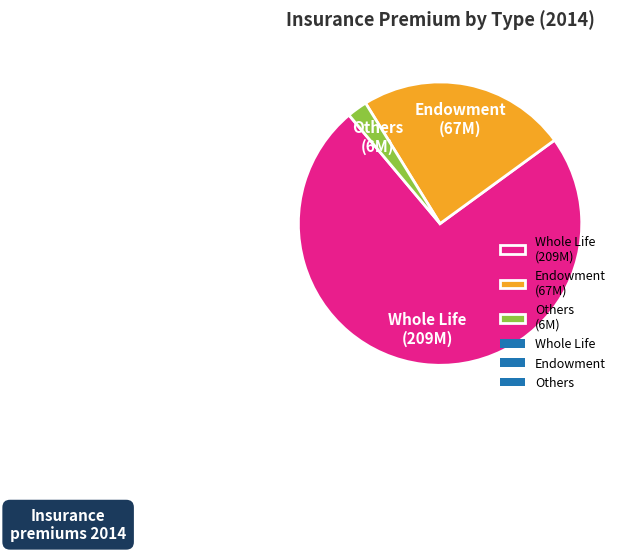

Approximately how many times larger is the value at Endowment compared to Others?

10.4